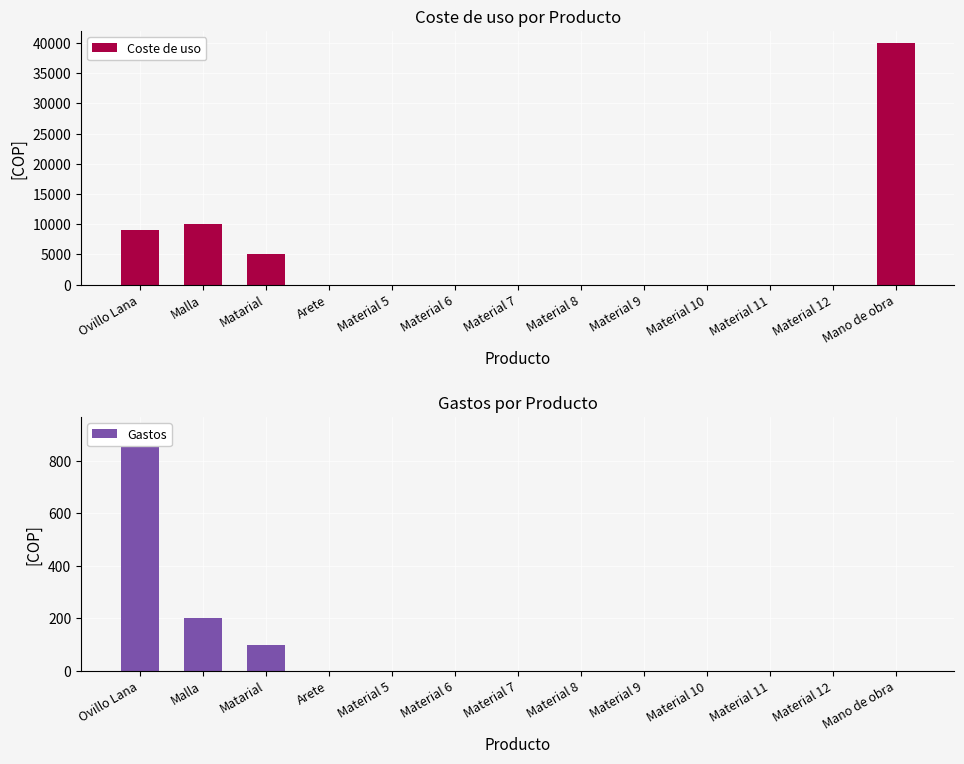

What is the average value of the Gastos series?

94